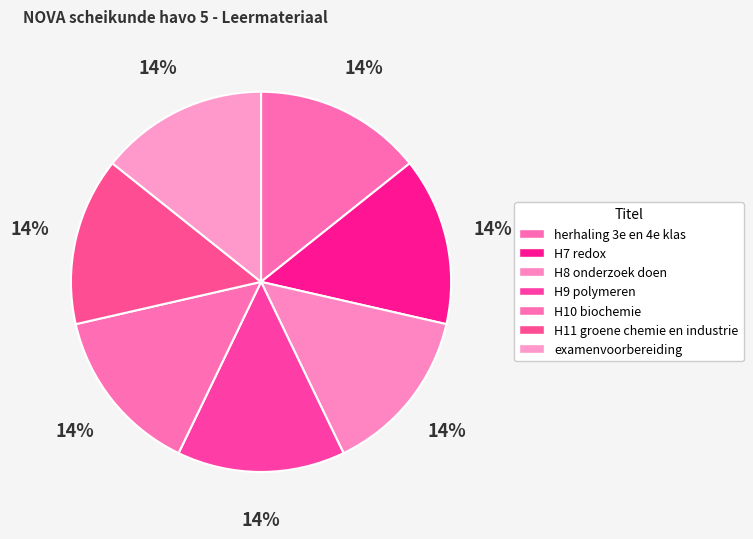

How many segments does this pie chart have?

7